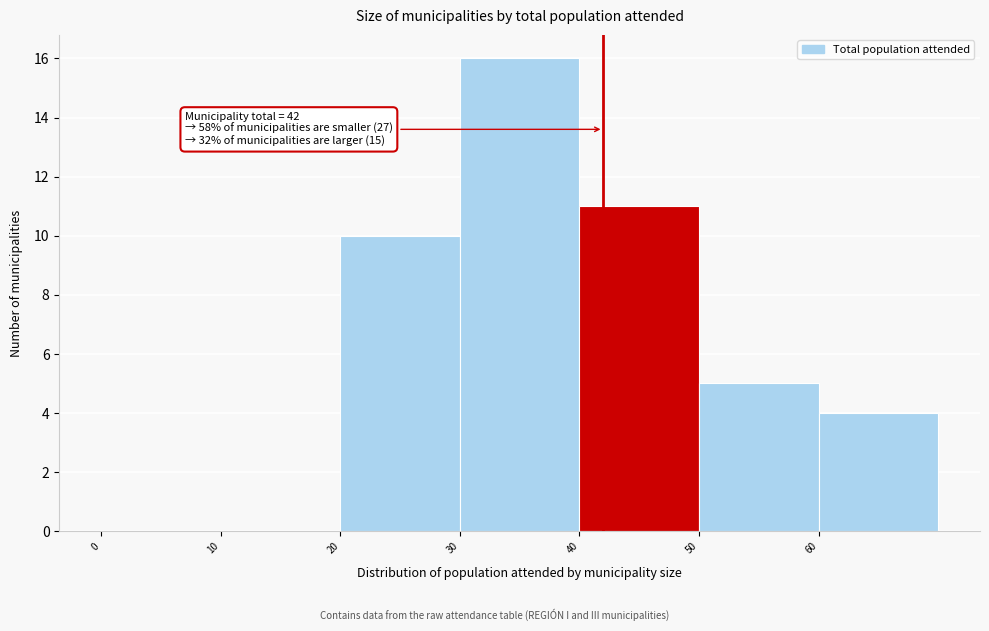

Which range on the x-axis has the tallest bar?

30 to 40